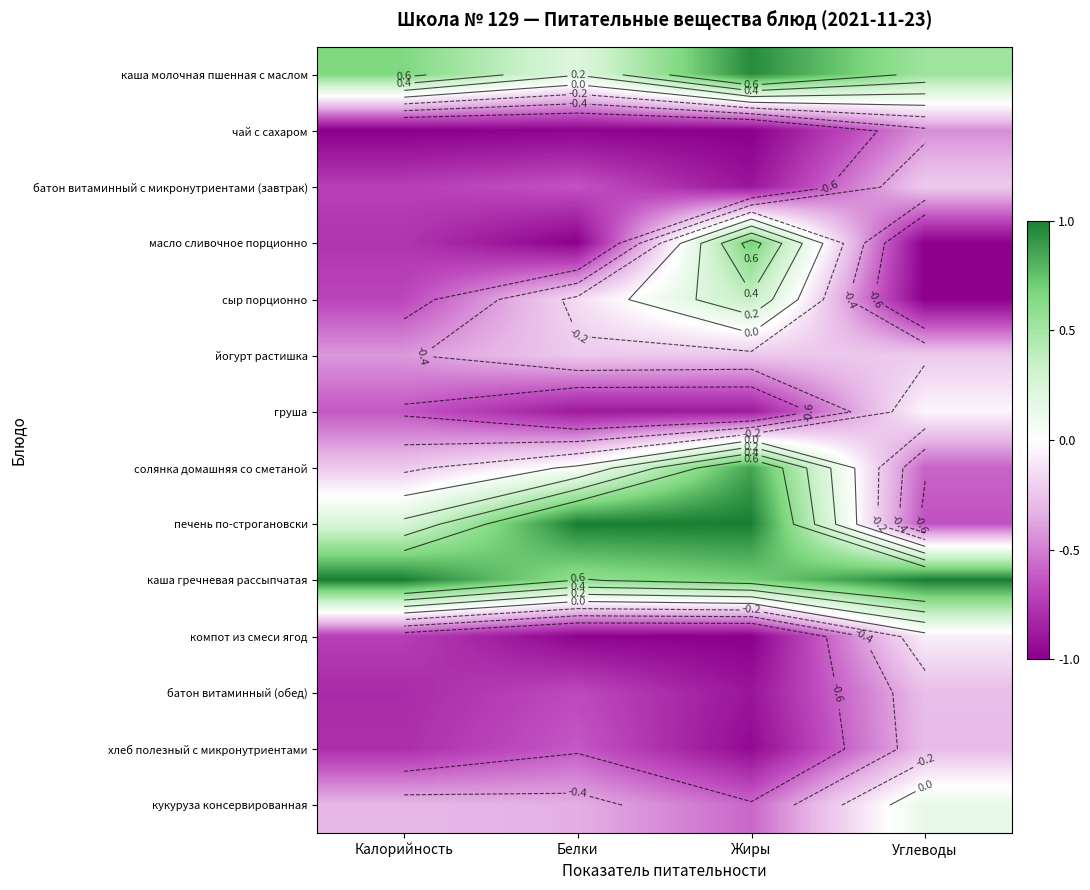

What is the difference between the кукуруза консервированная values at Жиры and Белки?

0.2